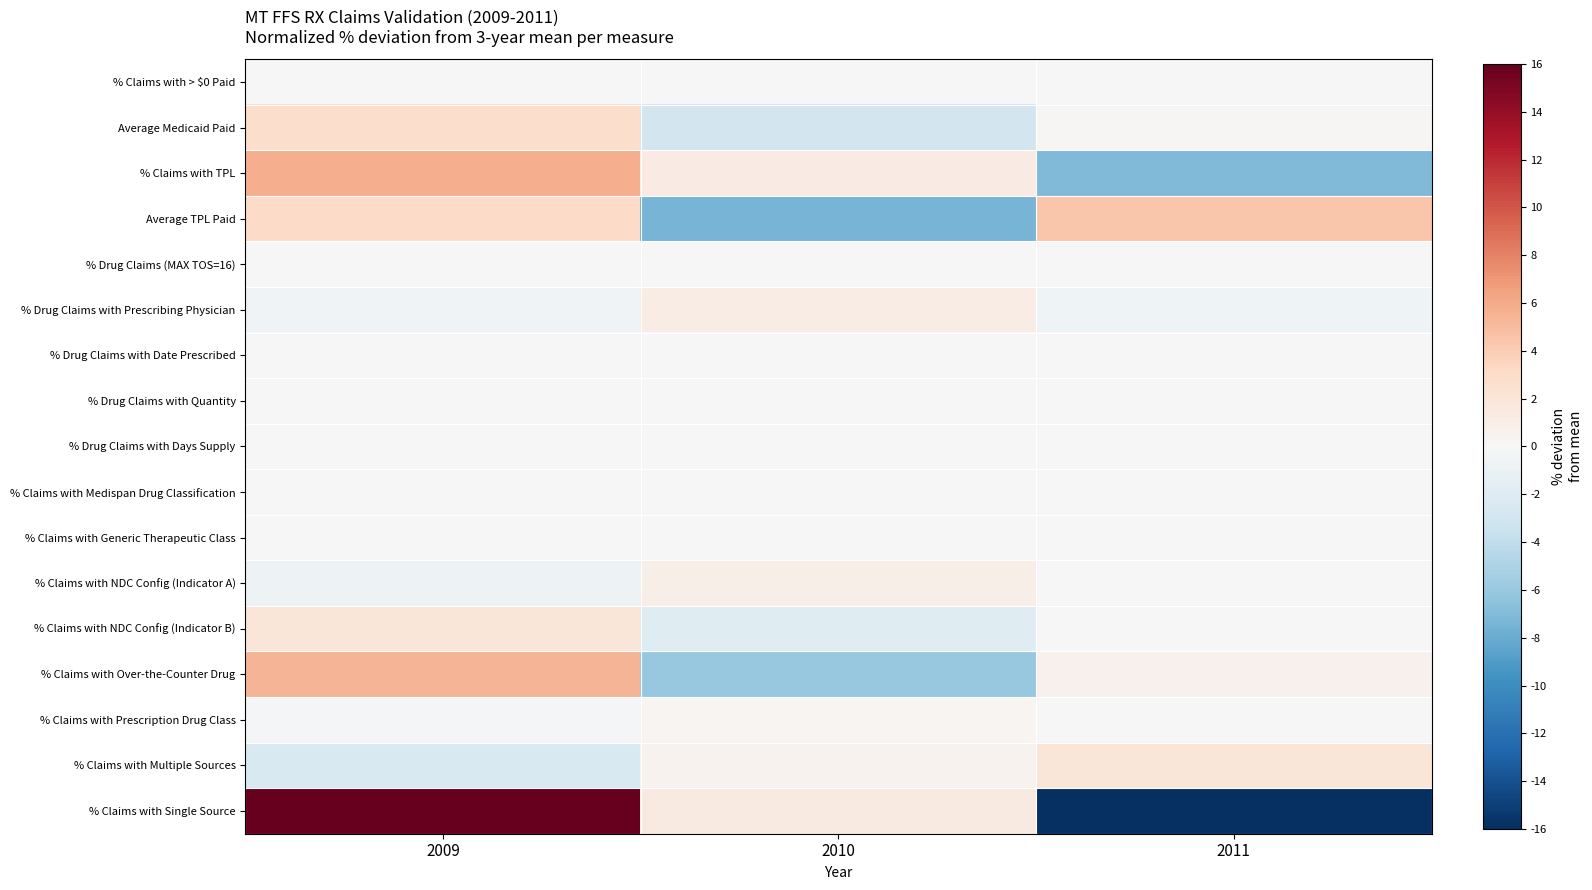

Reading left to right, transcribe all the data shown in this chart.

% Claims with > $0 Paid: 2009=0.0	2010=0.0	2011=0.0
Average Medicaid Paid: 2009=2.8	2010=-2.9	2011=0.1
% Claims with TPL: 2009=5.8	2010=1.3	2011=-7.0
Average TPL Paid: 2009=3.0	2010=-7.4	2011=4.4
% Drug Claims (MAX TOS=16): 2009=0.0	2010=0.0	2011=0.0
% Drug Claims with Prescribing Physician: 2009=-0.6	2010=1.2	2011=-0.7
% Drug Claims with Date Prescribed: 2009=-0.0	2010=0.0	2011=0.0
% Drug Claims with Quantity: 2009=0.0	2010=0.0	2011=-0.0
% Drug Claims with Days Supply: 2009=0.0	2010=0.0	2011=0.0
% Claims with Medispan Drug Classification: 2009=0.0	2010=-0.0	2011=0.0
% Claims with Generic Therapeutic Class: 2009=-0.0	2010=0.0	2011=0.0
% Claims with NDC Config (Indicator A): 2009=-0.9	2010=0.9	2011=-0.0
% Claims with NDC Config (Indicator B): 2009=1.9	2010=-1.9	2011=0.1
% Claims with Over-the-Counter Drug: 2009=5.4	2010=-6.0	2011=0.6
% Claims with Prescription Drug Class: 2009=-0.3	2010=0.3	2011=-0.0
% Claims with Multiple Sources: 2009=-2.4	2010=0.5	2011=1.9
% Claims with Single Source: 2009=17.0	2010=1.4	2011=-18.4